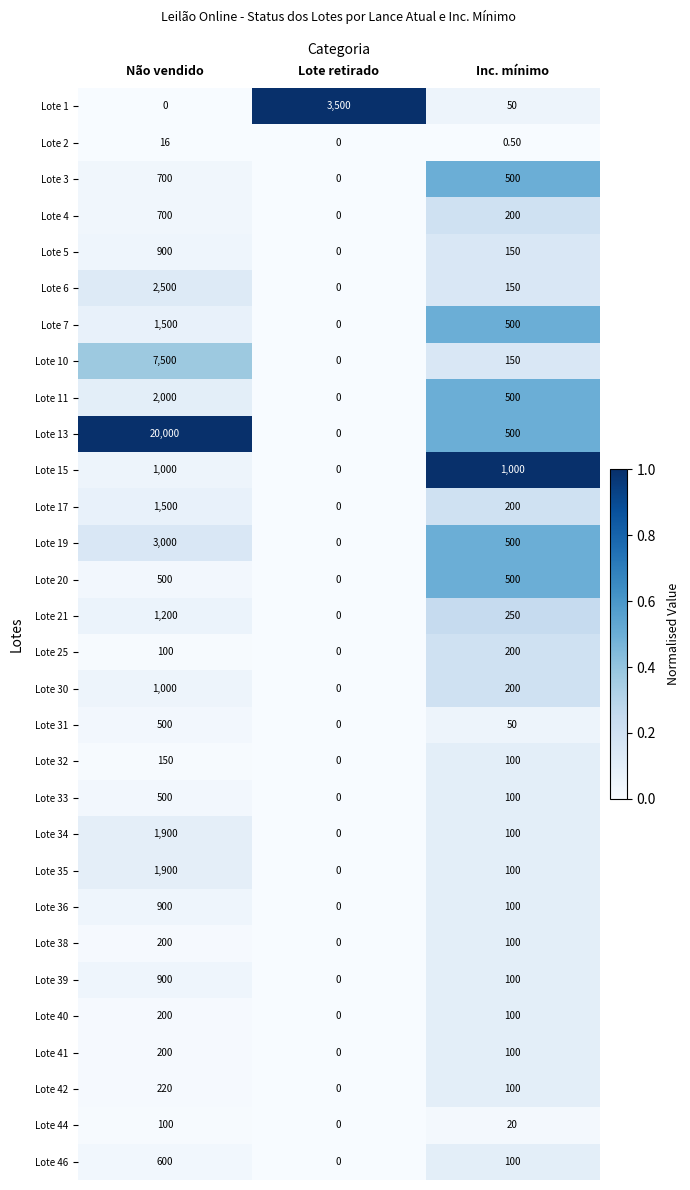

Between Lote retirado and Inc. mínimo, which series saw the biggest shift?

Lote 1